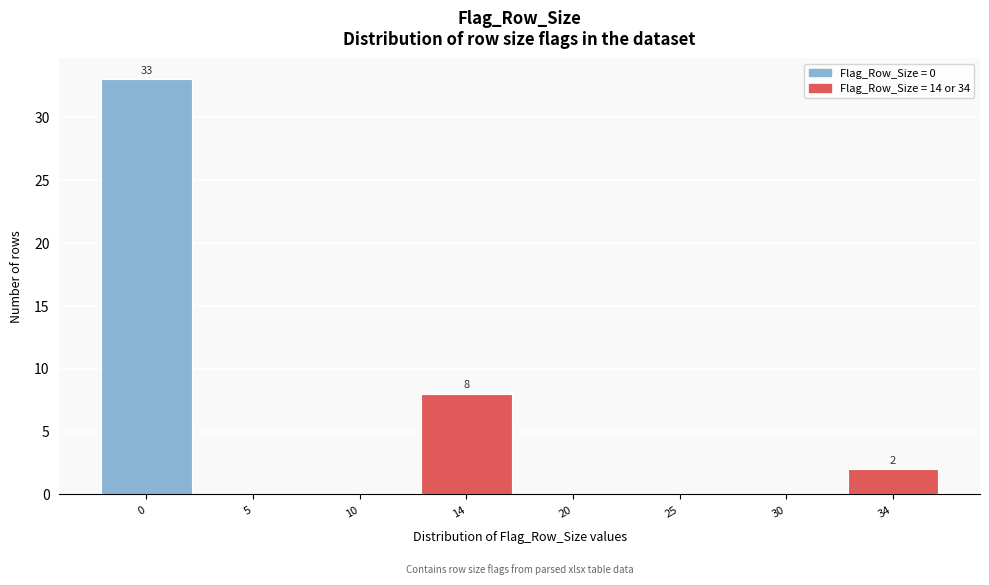

Reading left to right, transcribe all the data shown in this chart.

0=33	5=0	10=0	14=8	20=0	25=0	30=0	34=2